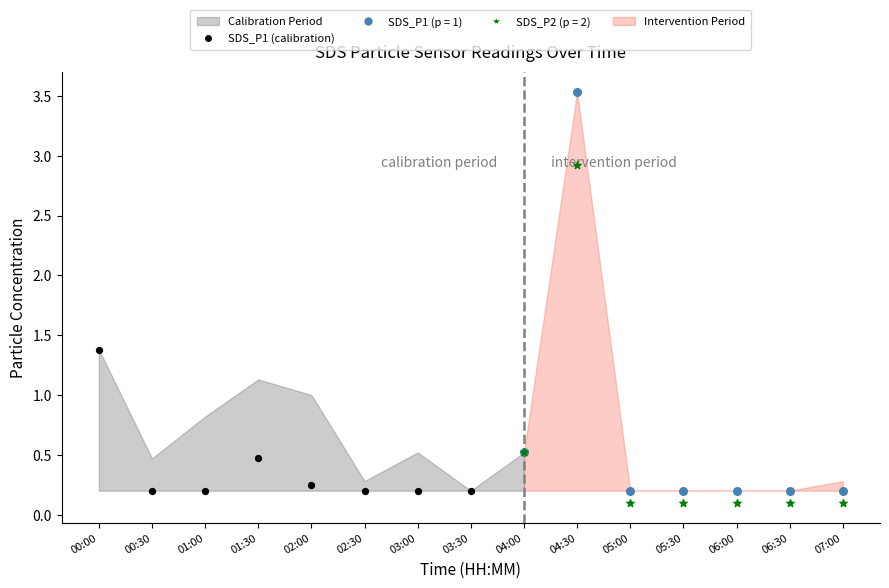

Which series has the widest spread of Y values?

SDS_P1 (p = 1)